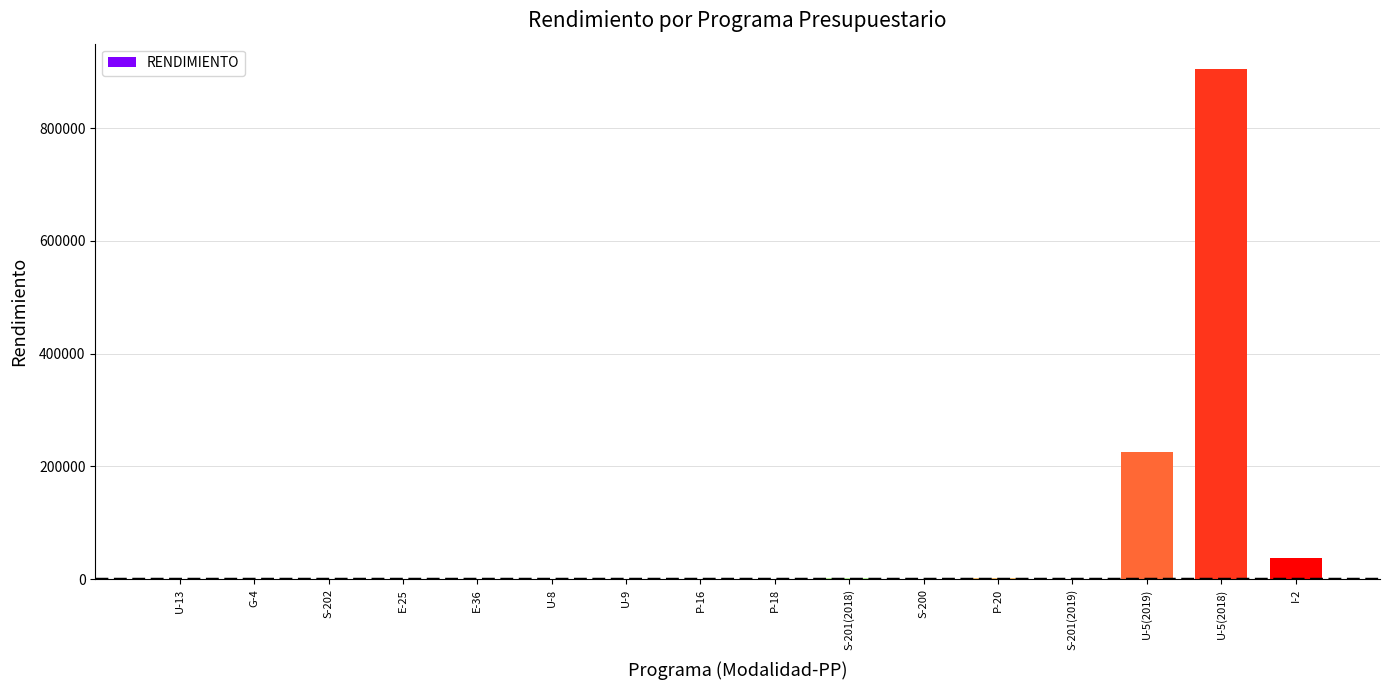

What is the maximum value shown in the chart?

904319.1